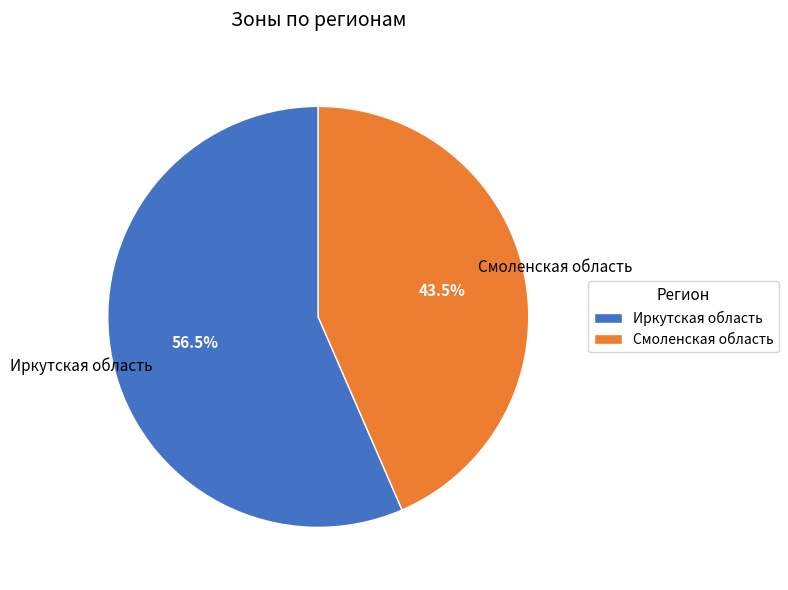

How many slices are in this pie chart?

2